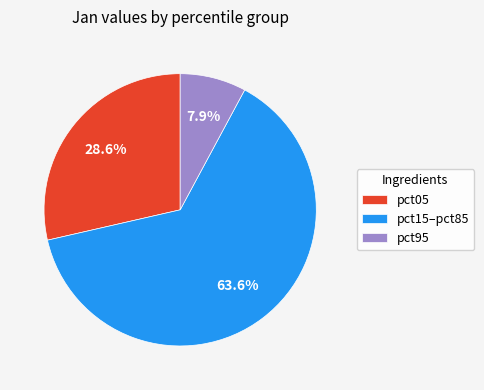

Count the number of slices in the pie.

3